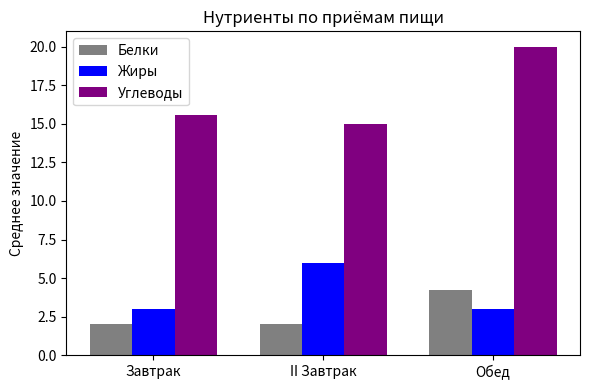

List the series in order of their peak value, lowest first.

Белки, Жиры, Углеводы